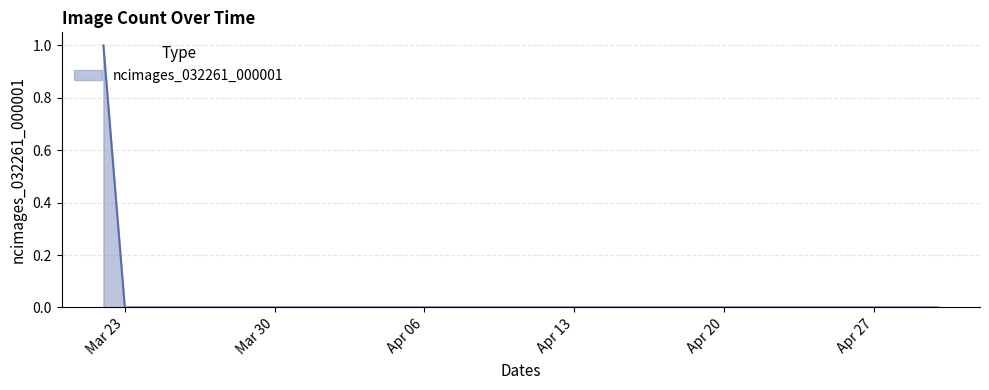

How many lines are shown in the chart?

1